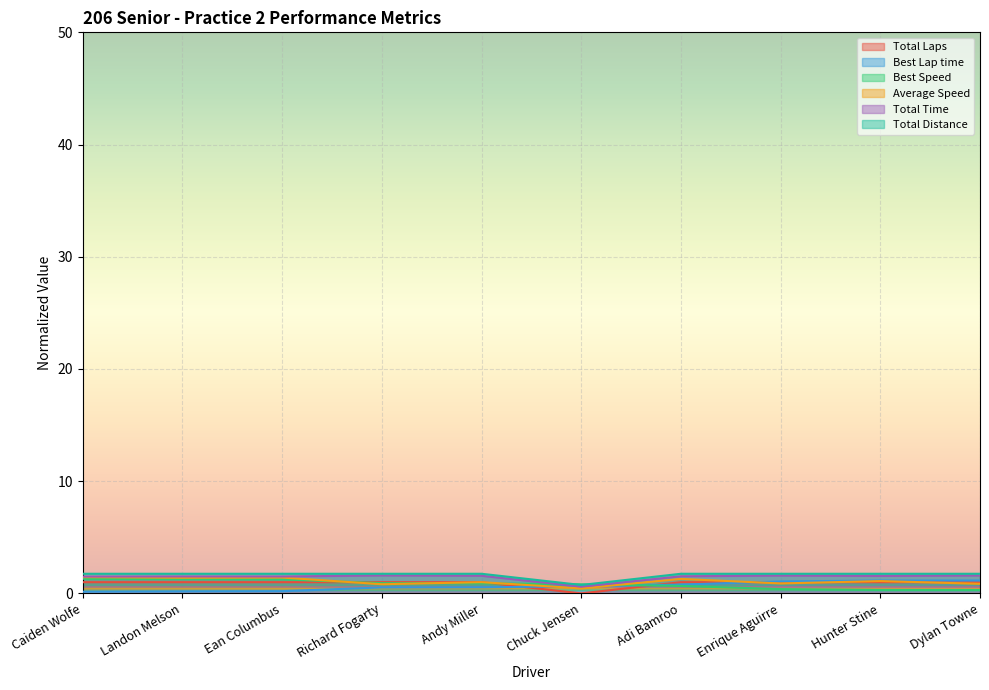

How many intersections are there between Best Lap time and Average Speed?

3